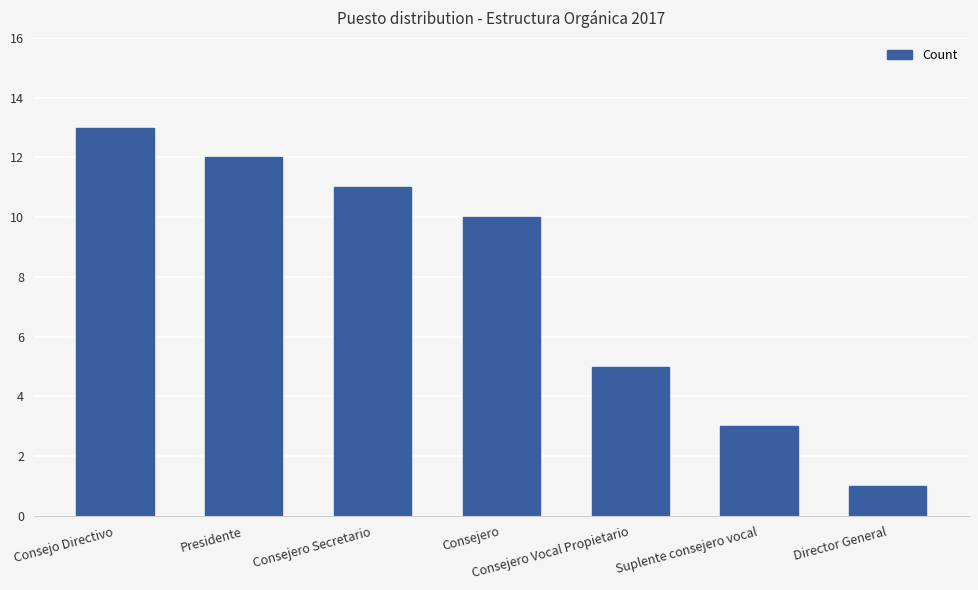

What is the difference between the maximum and minimum values?

12